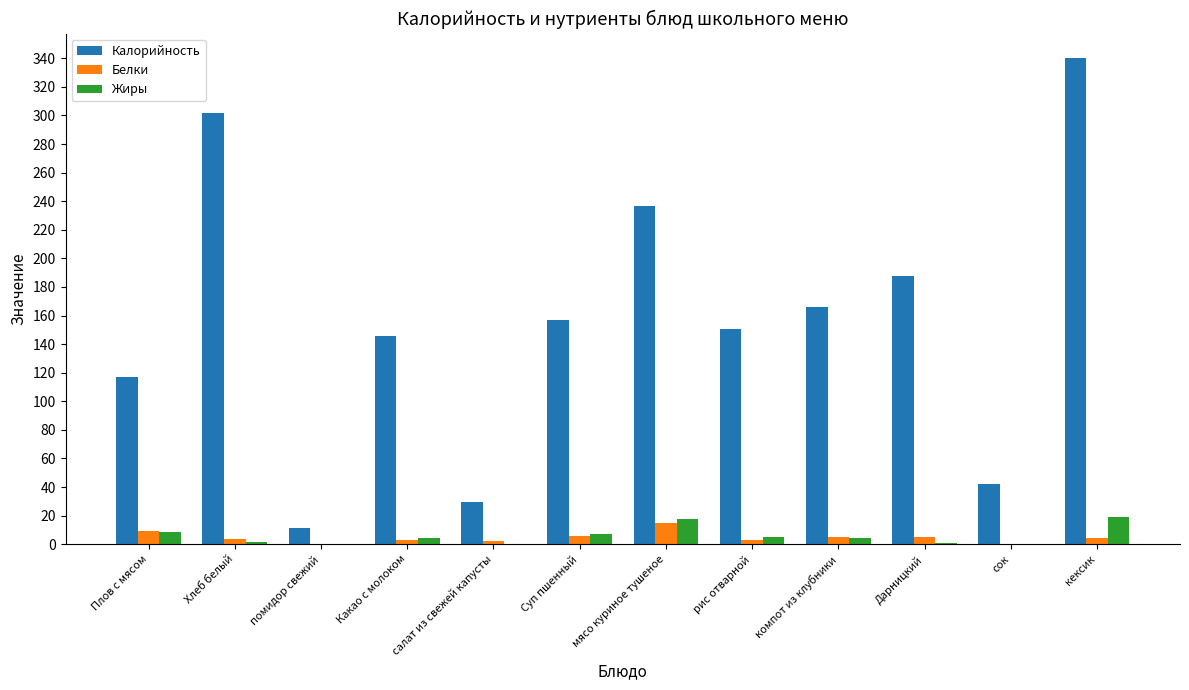

Between Плов с мясом and рис отварной, which series saw the biggest shift?

Калорийность